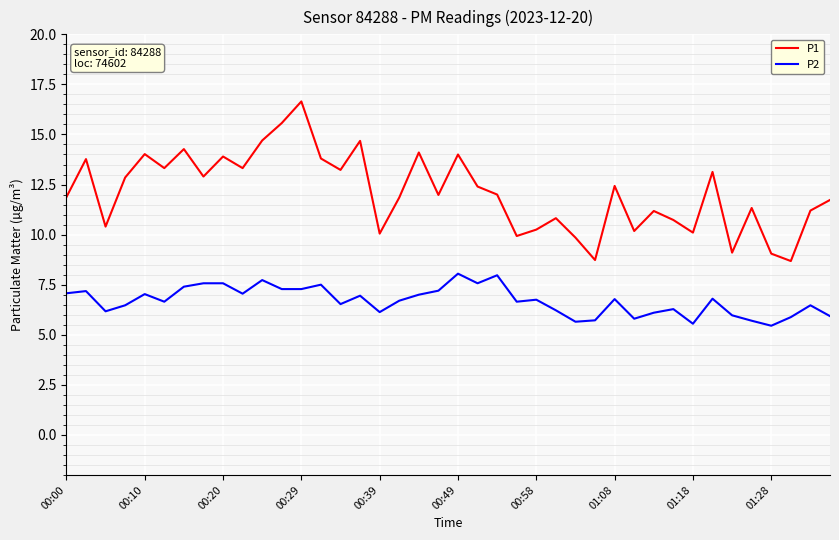

What is the average value of the P2 series?

6.7